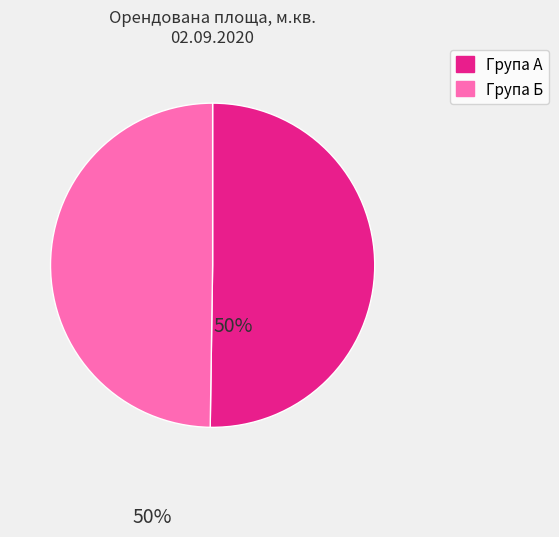

How many slices are in this pie chart?

2